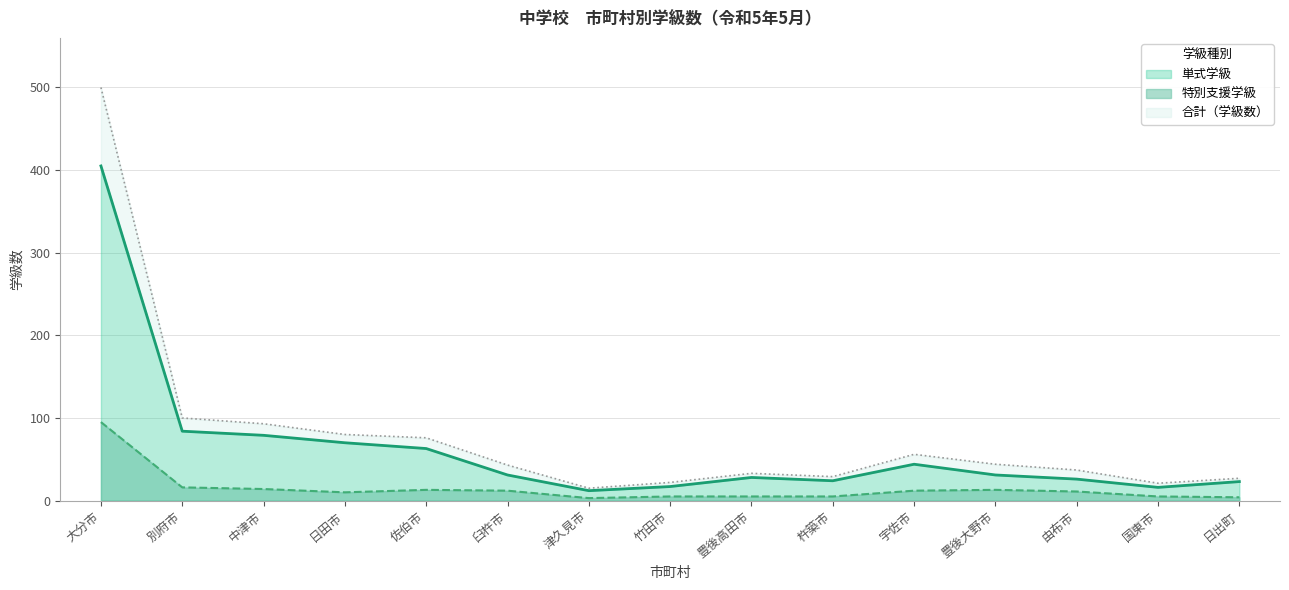

The value of 単式学級 at 大分市 is 405. True or false?

True